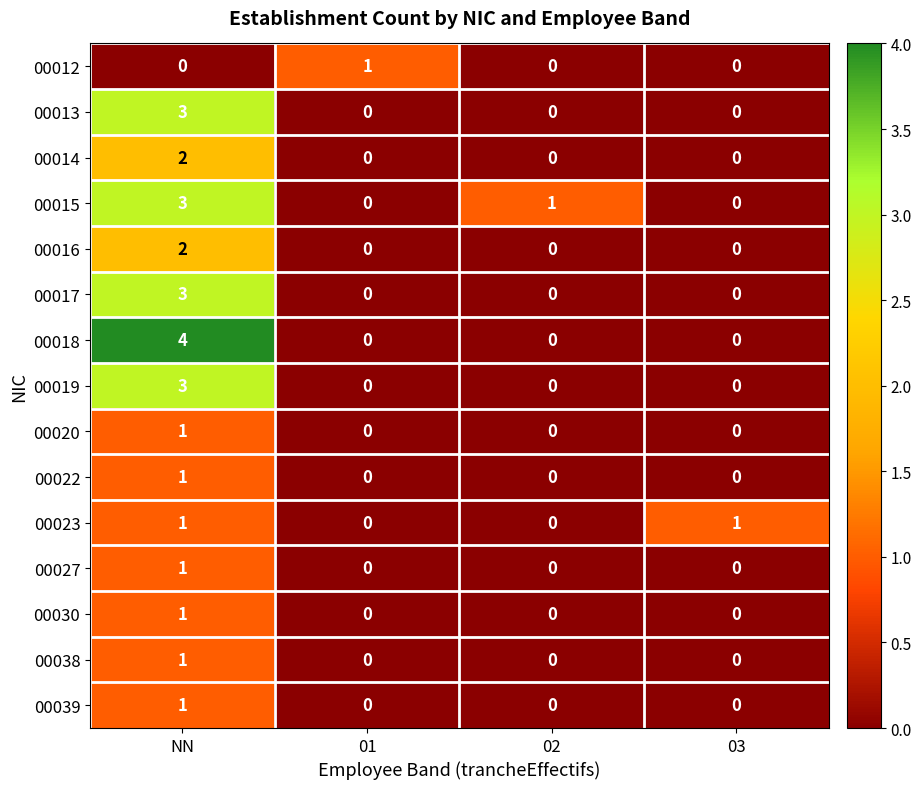

Which series has the largest range (max minus min)?

00018